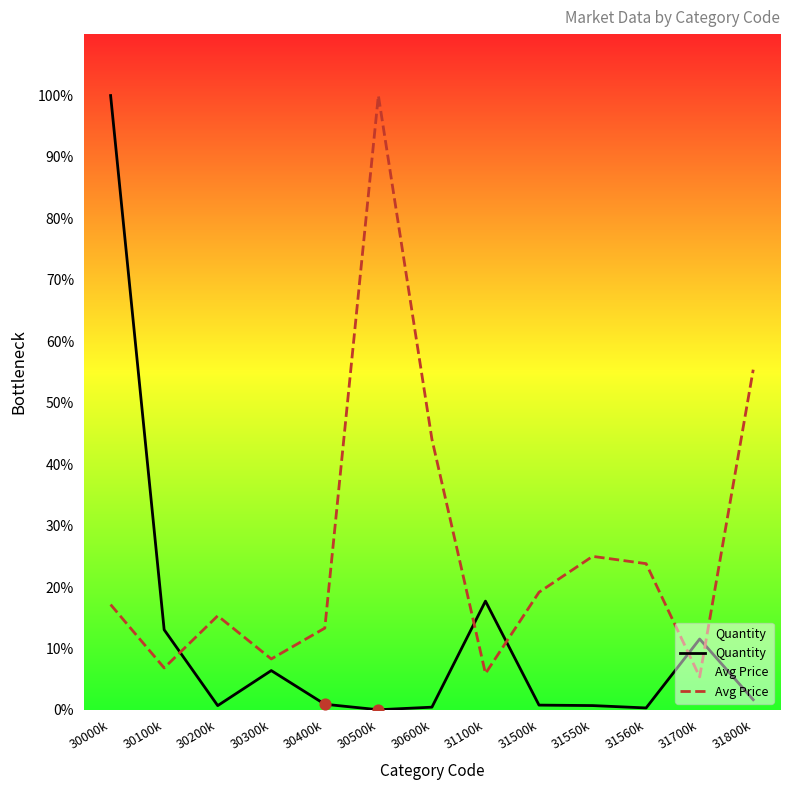

At how many categories does at least one series exceed 80?

2